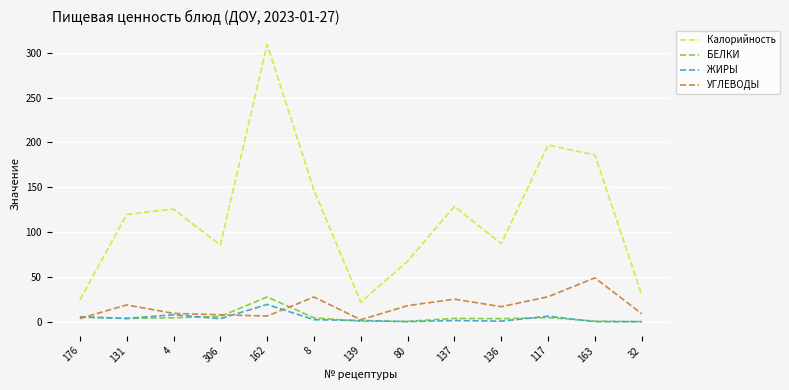

What are all the series names shown in the legend?

Калорийность, БЕЛКИ, ЖИРЫ, УГЛЕВОДЫ